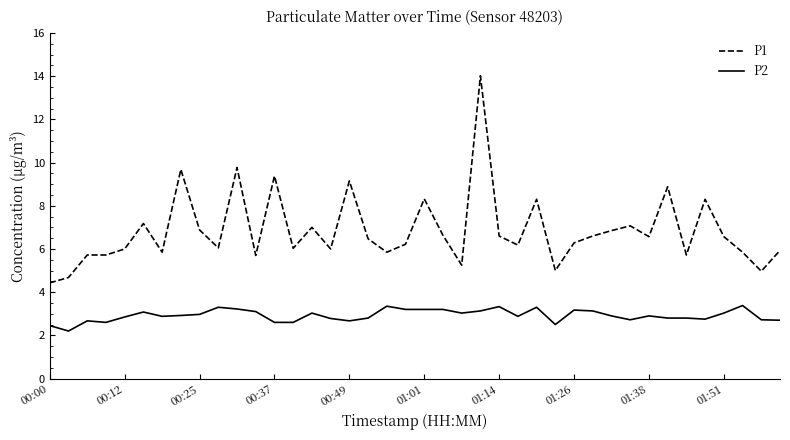

What is the minimum value for P1?

4.4